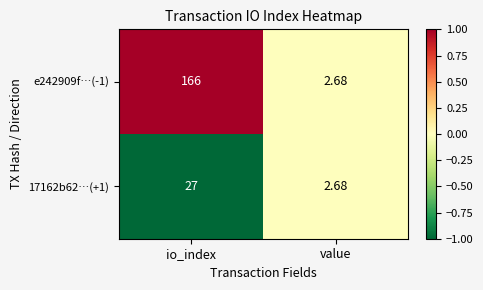

At which label is e242909f…(-1) closest to 84?

value